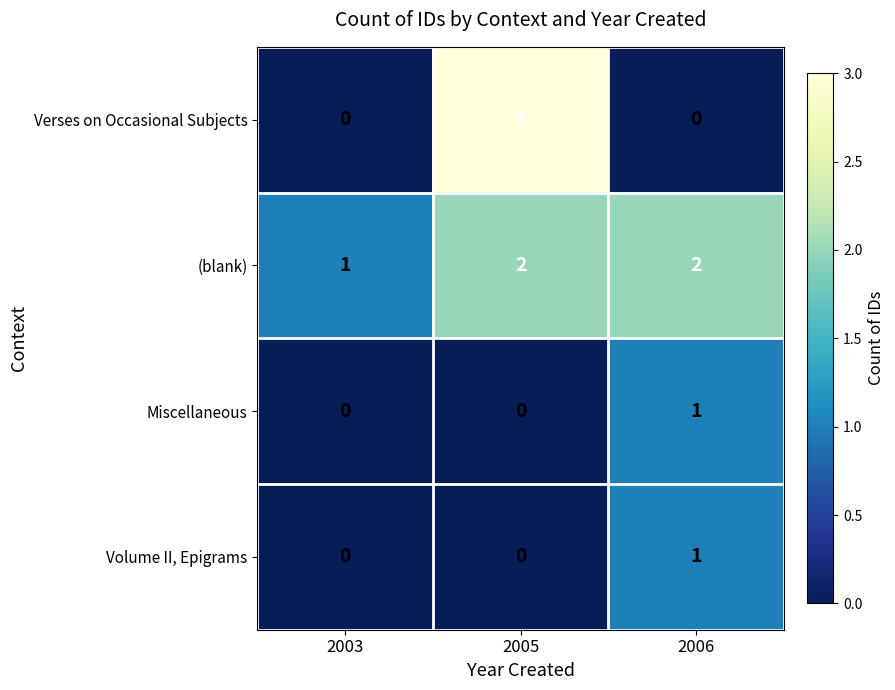

The value of (blank) at 2006 is 2. True or false?

True